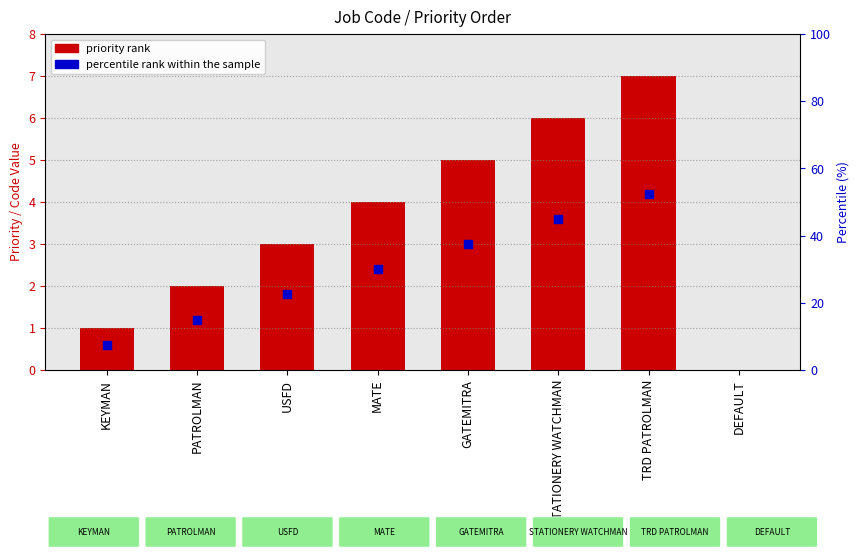

What position from the left is KEYMAN?

1